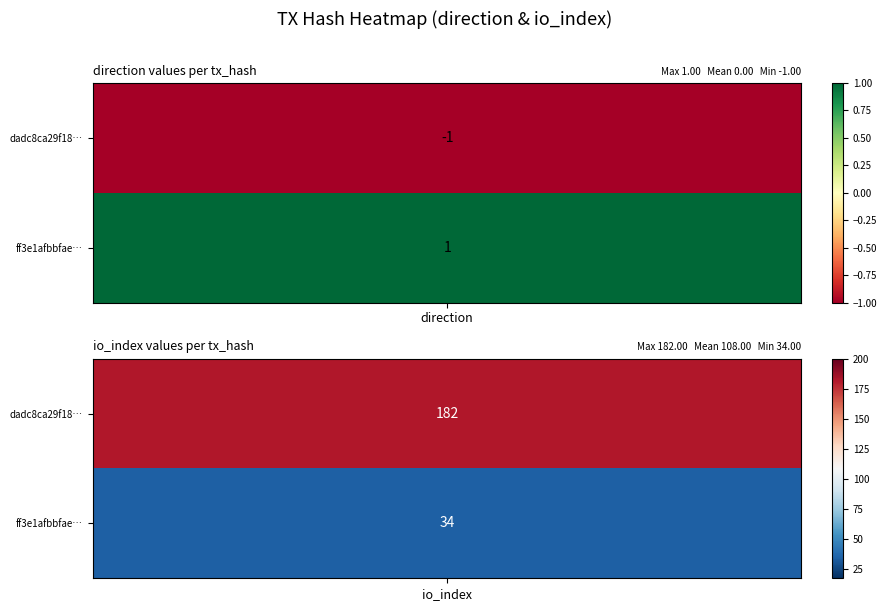

Reading left to right, transcribe all the data shown in this chart.

dadc8ca29f18a1286ac47c30736b51c4c778dff: -1	182
ff3e1afbbfaec4edfd6ac6d7d191ec27c79b81f: 1	34